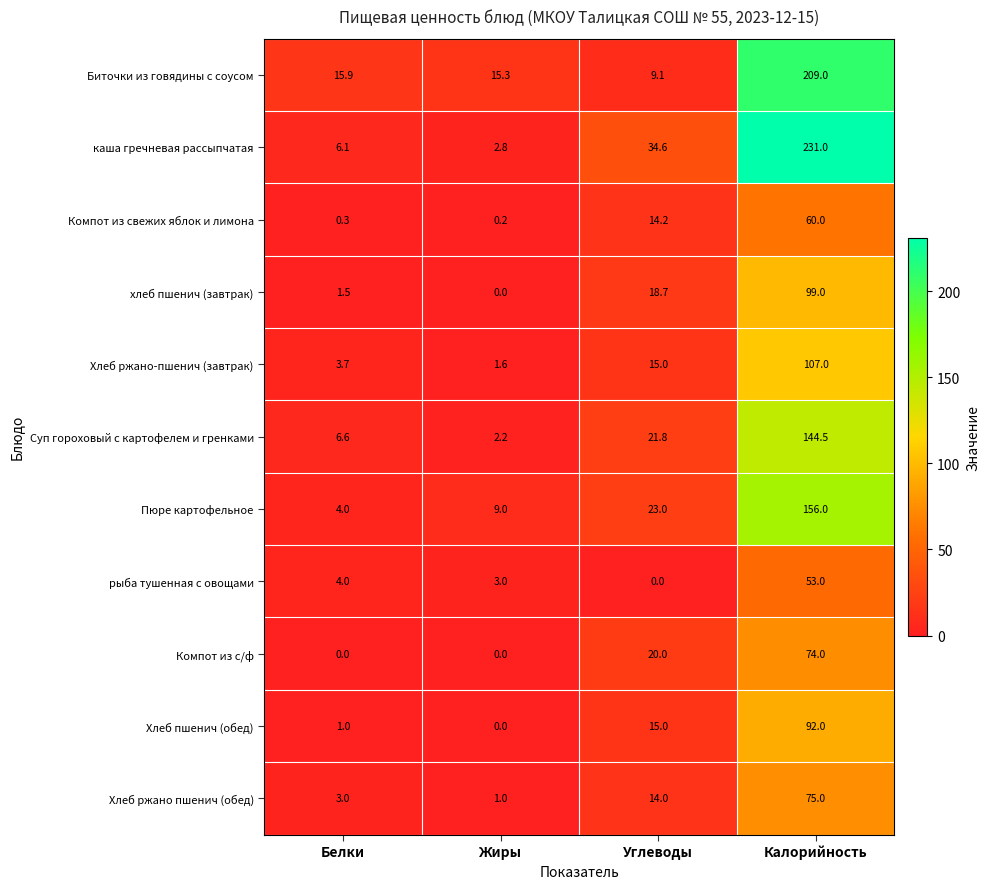

How many data points in Пюре картофельное are less than 23?

2